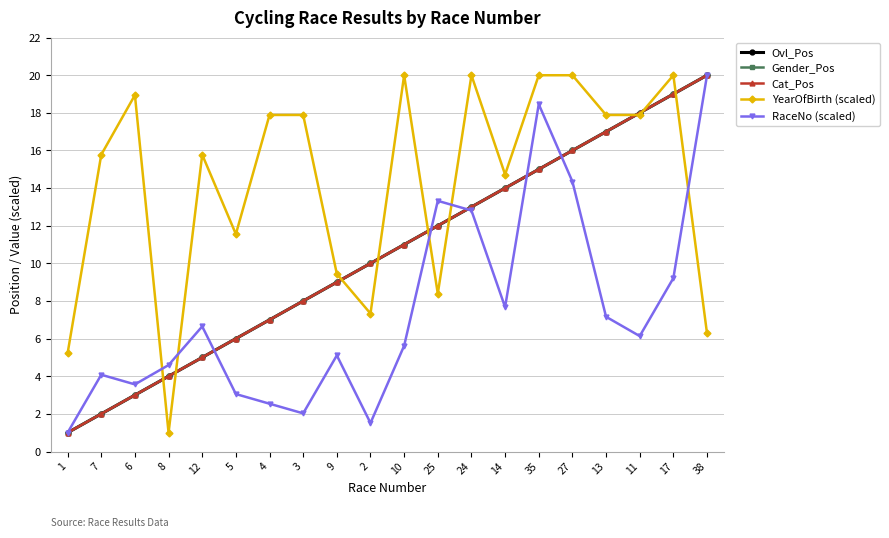

What is the difference between the RaceNo (scaled) values at 27 and 38?

5.6